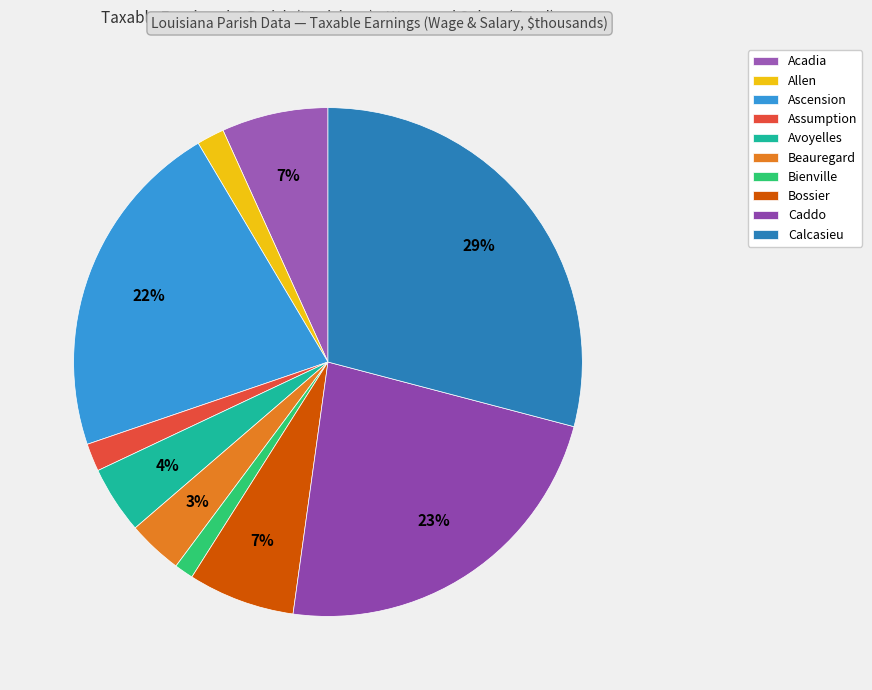

How many slices are in this pie chart?

10